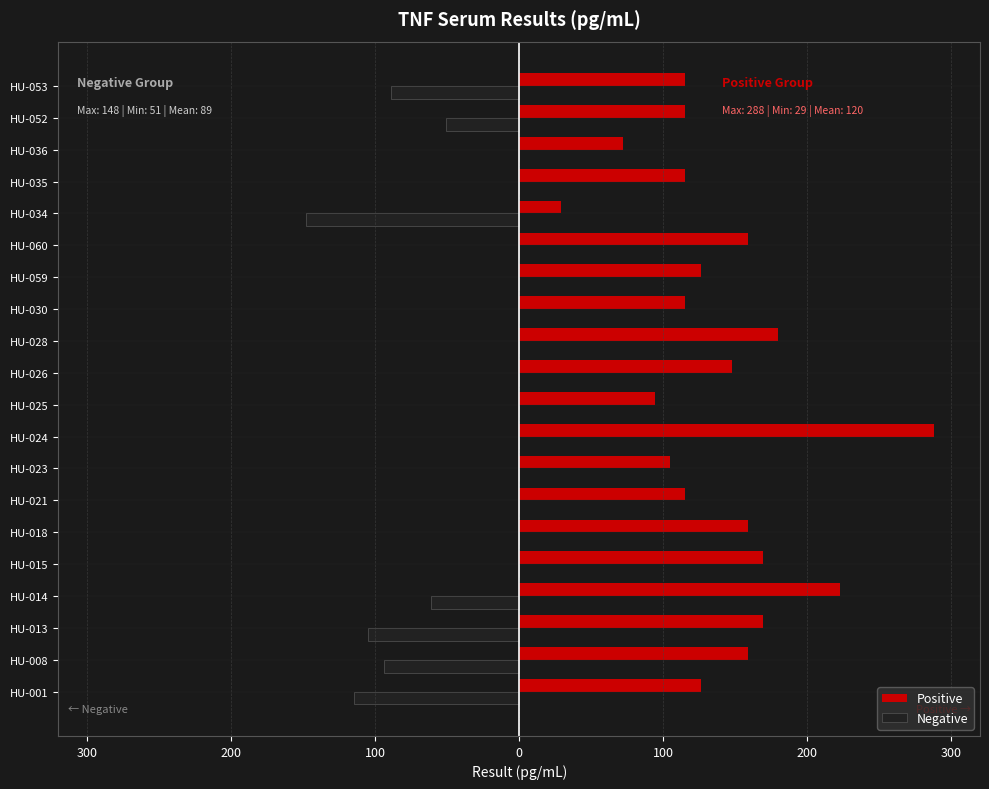

What are all the series names shown in the legend?

Positive, Negative